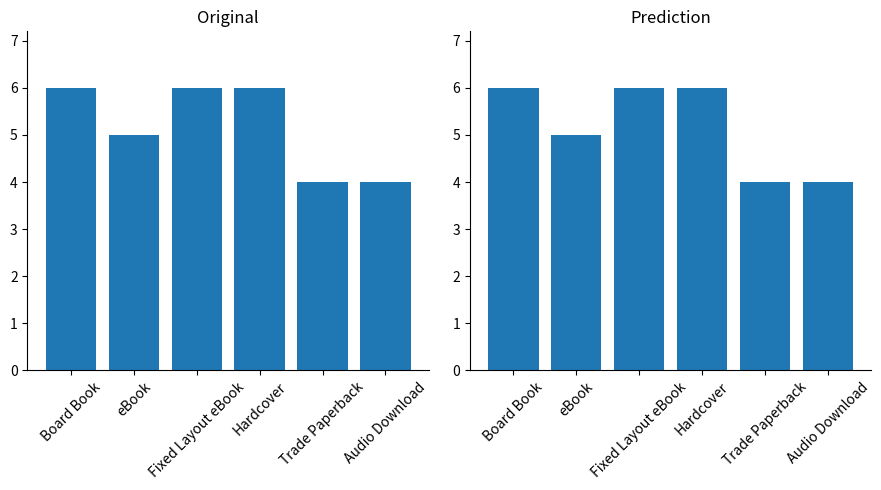

What is the difference between the values at Trade Paperback and Hardcover?

2